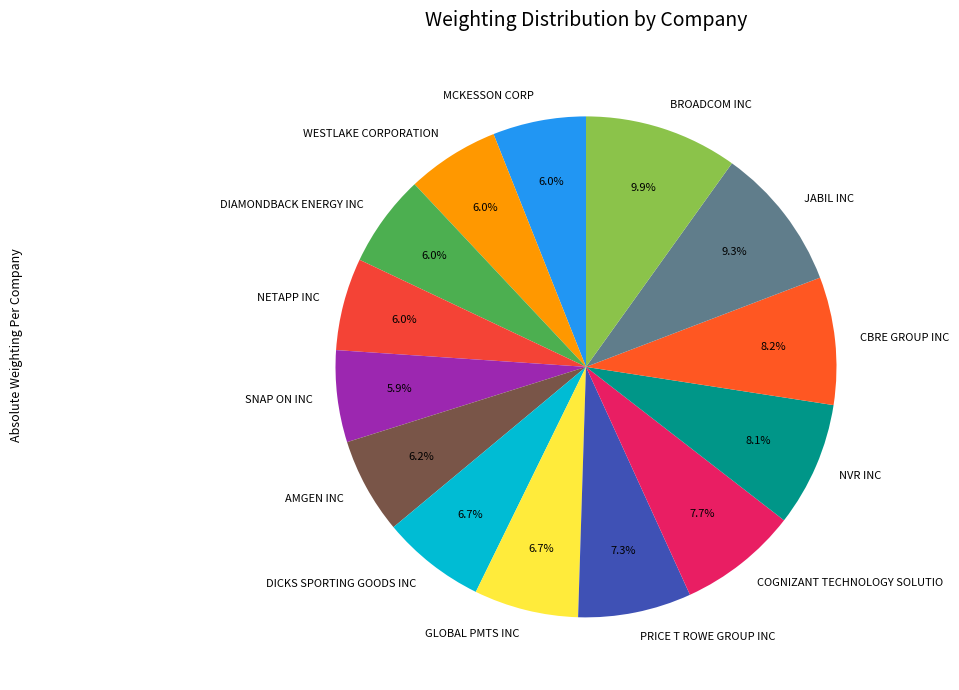

Is there any slice that represents more than half of the pie?

No